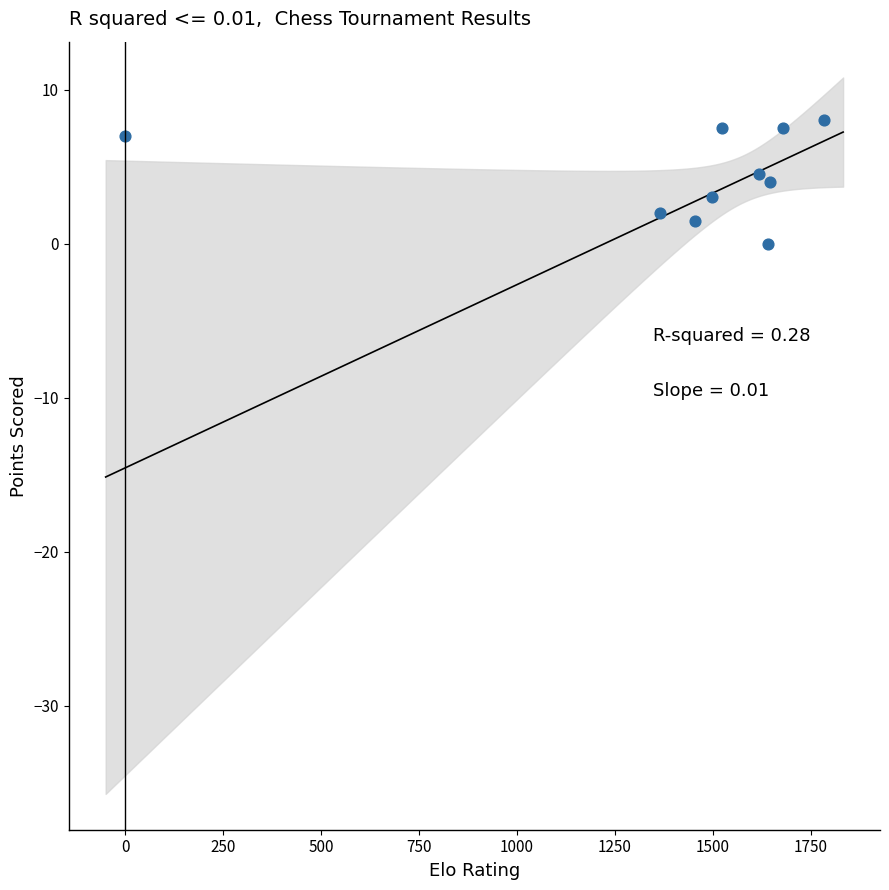

What is the range of X values (max minus min)?

1783.0